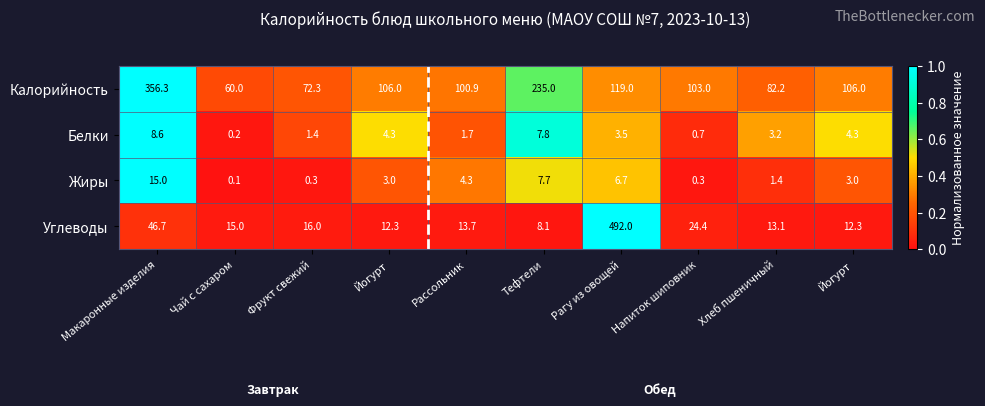

How many distinct data groups are displayed?

4